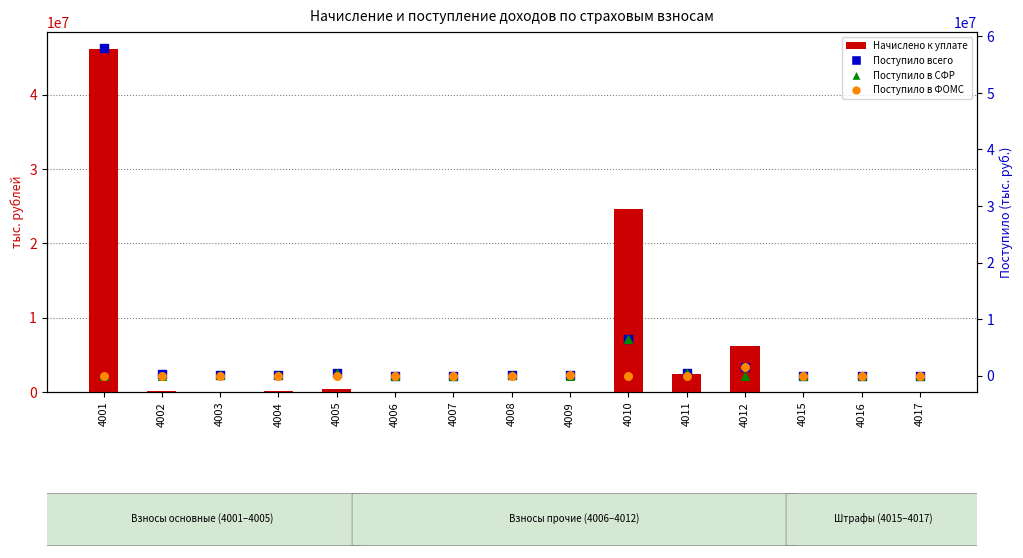

Which series has the largest total across all categories?

Начислено к уплате